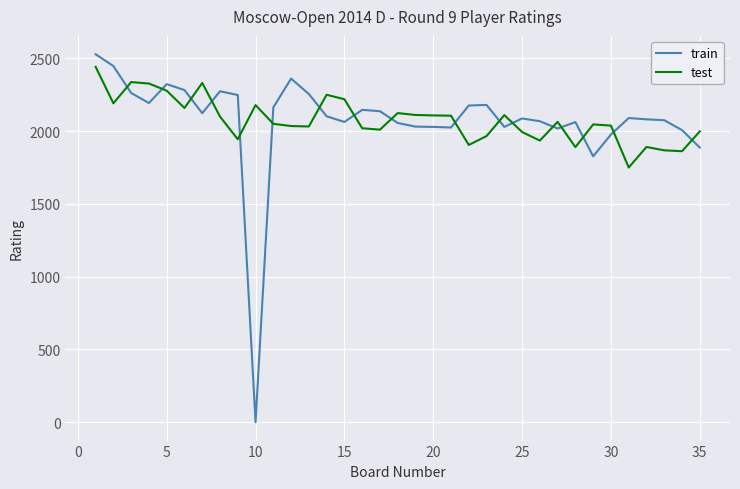

Does the chart have visible grid lines?

Yes